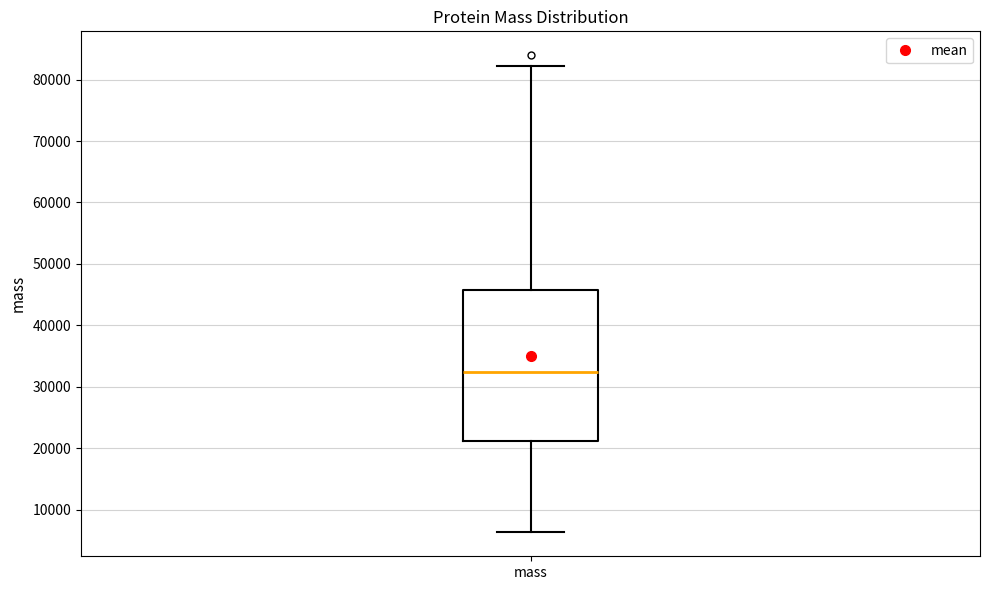

Transcribe this box plot: give where the median line is, the range the box spans, and where the two whiskers end, as read against the y-axis. The values are not printed on the chart, so give them approximately, as read against the axis.

median 32000, box 21000 to 46000, whiskers 6000 to 82000